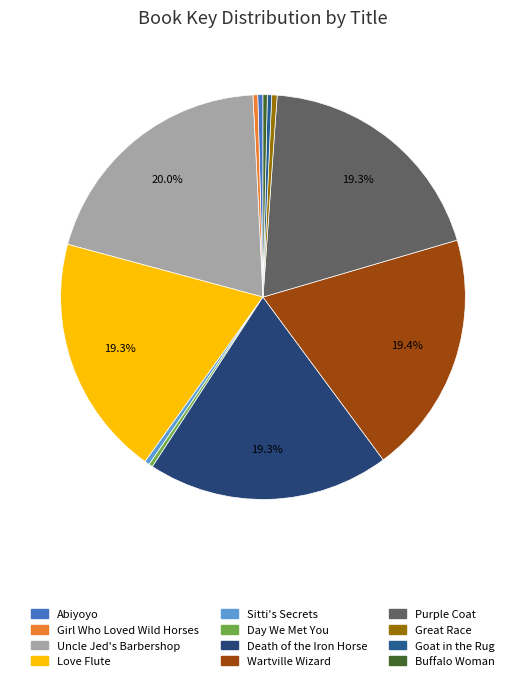

What percentage do Sitti's Secrets and Goat in the Rug together represent?

0.7%